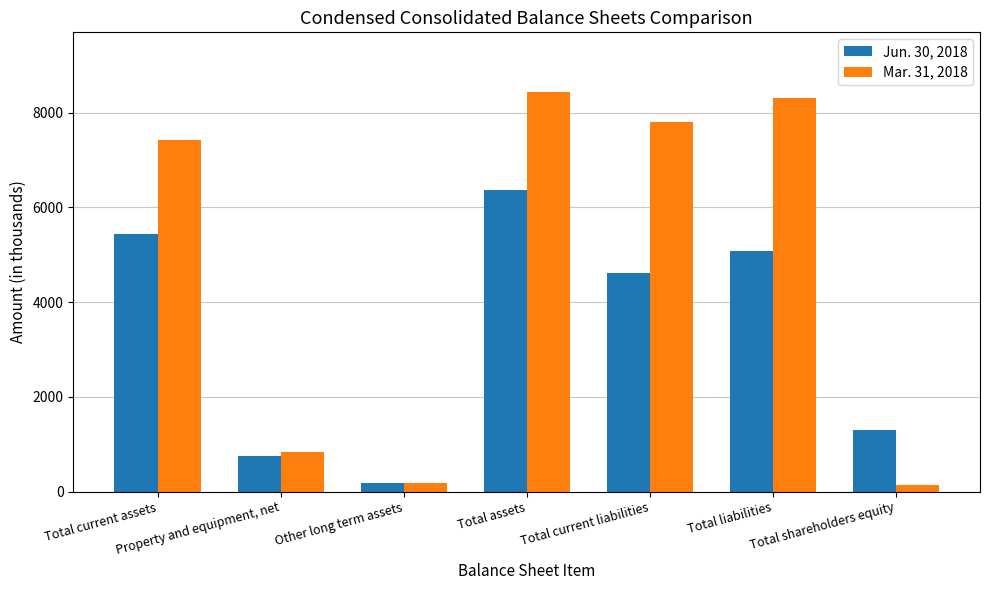

Which series has the widest spread of values?

Mar. 31, 2018